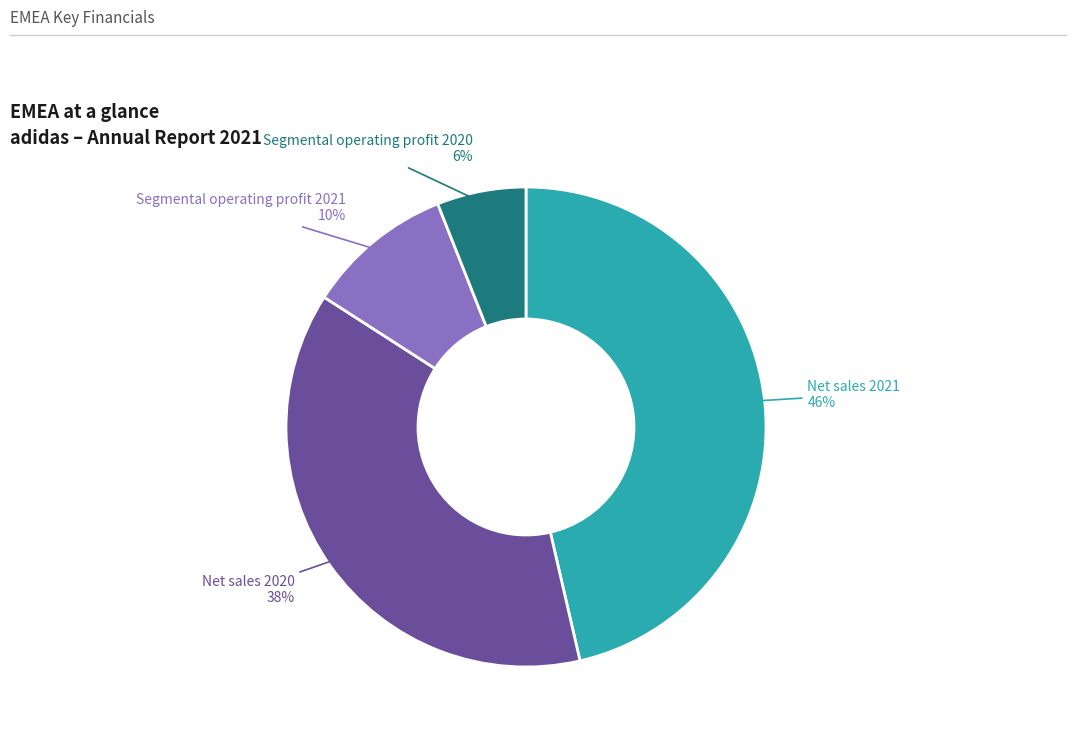

Count the number of slices in the pie.

4